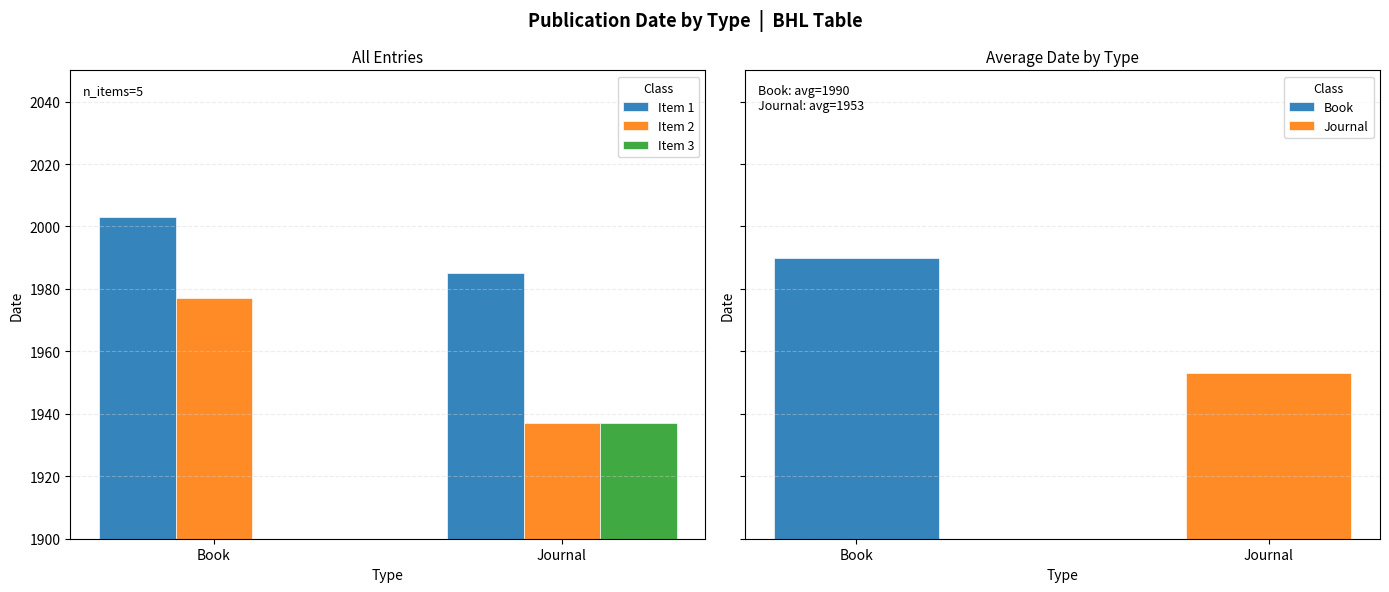

Reading left to right, transcribe all the data shown in this chart.

Item 1: 2003	1985
Item 2: 1977	1937
Item 3: 0	1937